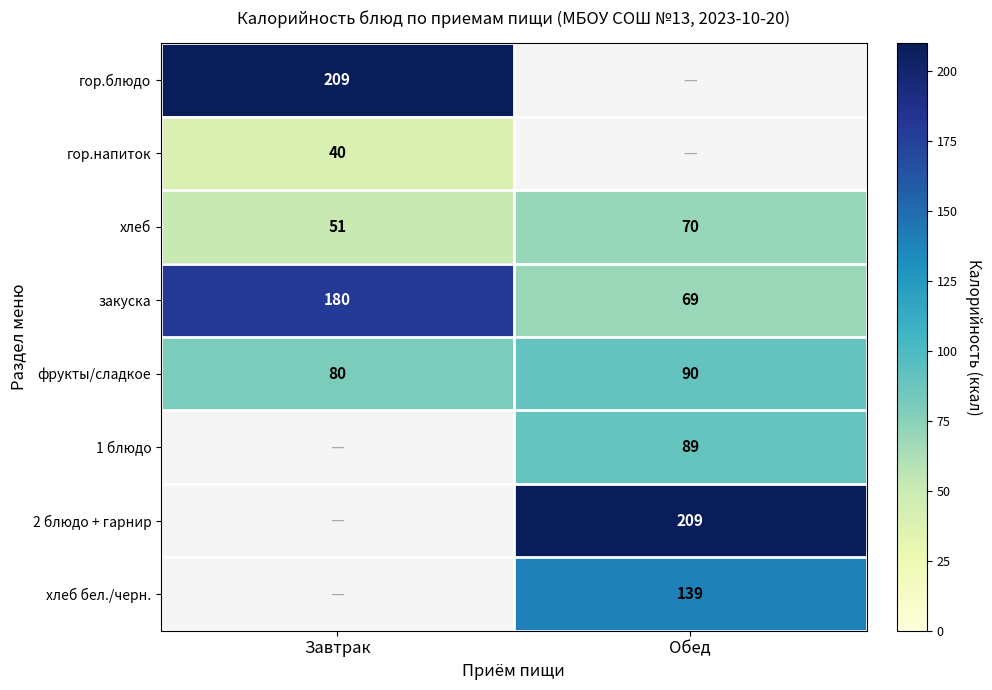

What is the sum of all закуска values?

249